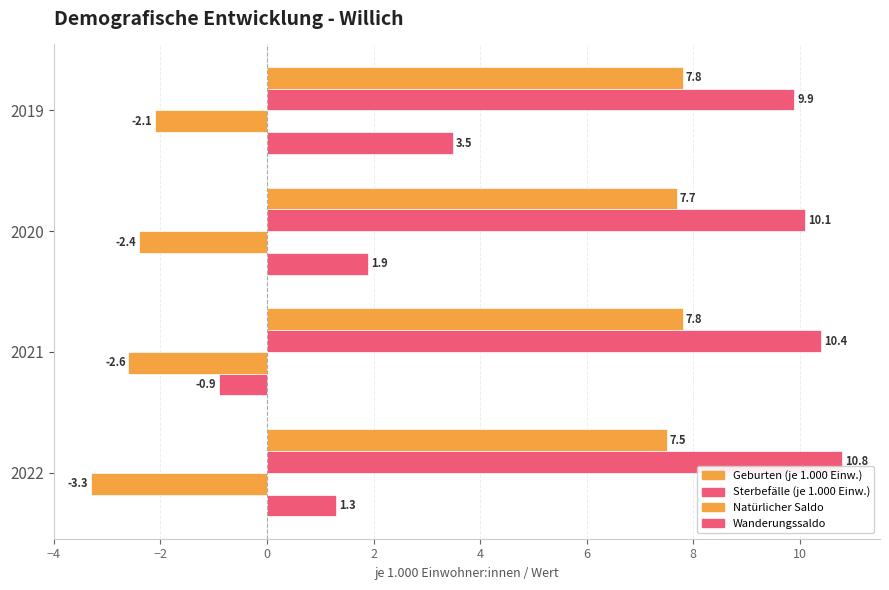

What is the sum of all Natürlicher Saldo values?

-10.4